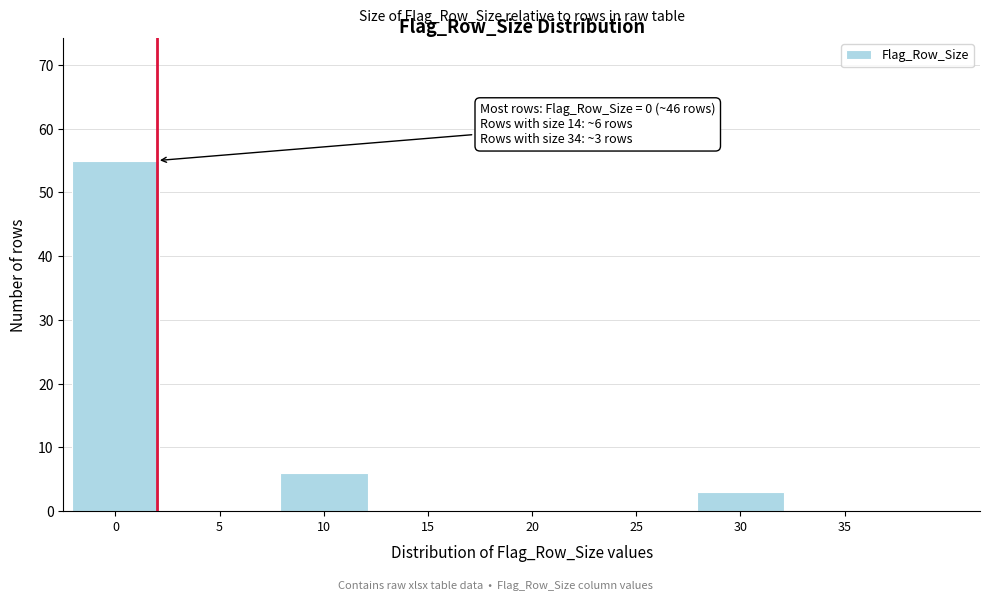

Reading left to right, extract all data points from this chart.

0=55	5=0	10=6	15=0	20=0	25=0	30=3	35=0